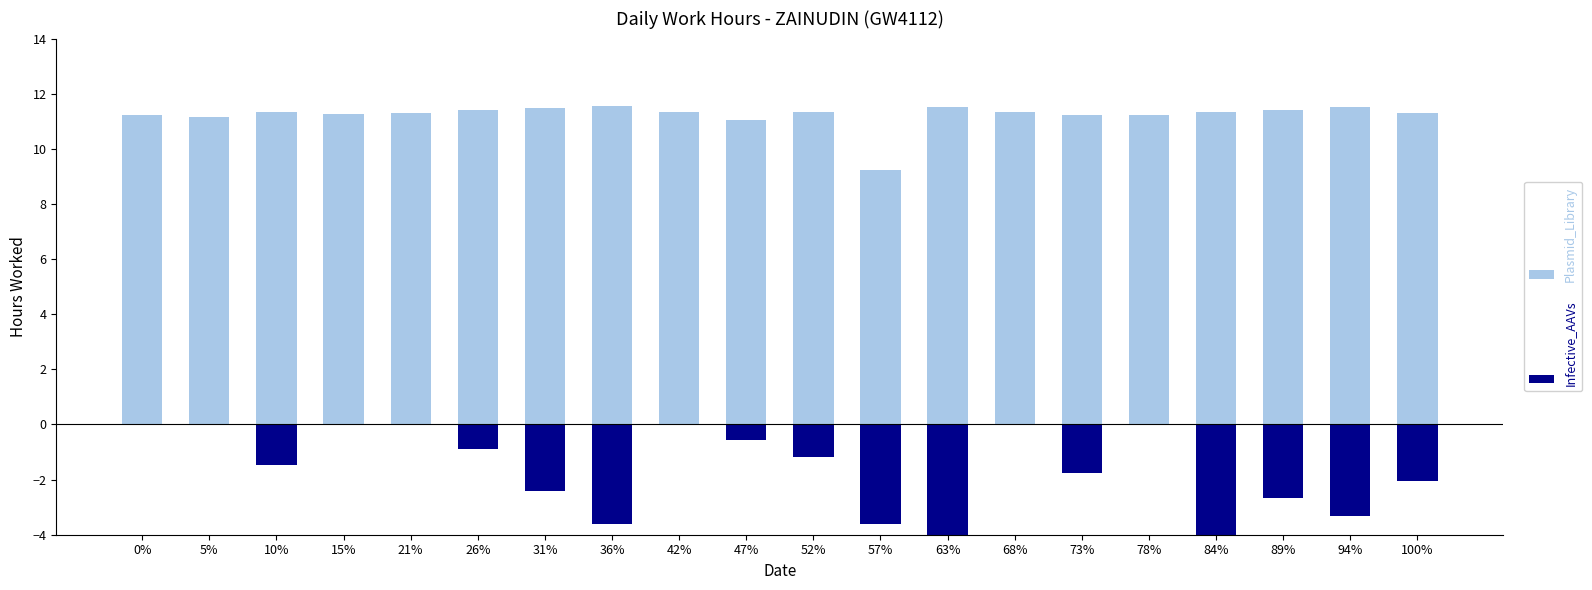

What position from the left is 94%?

19